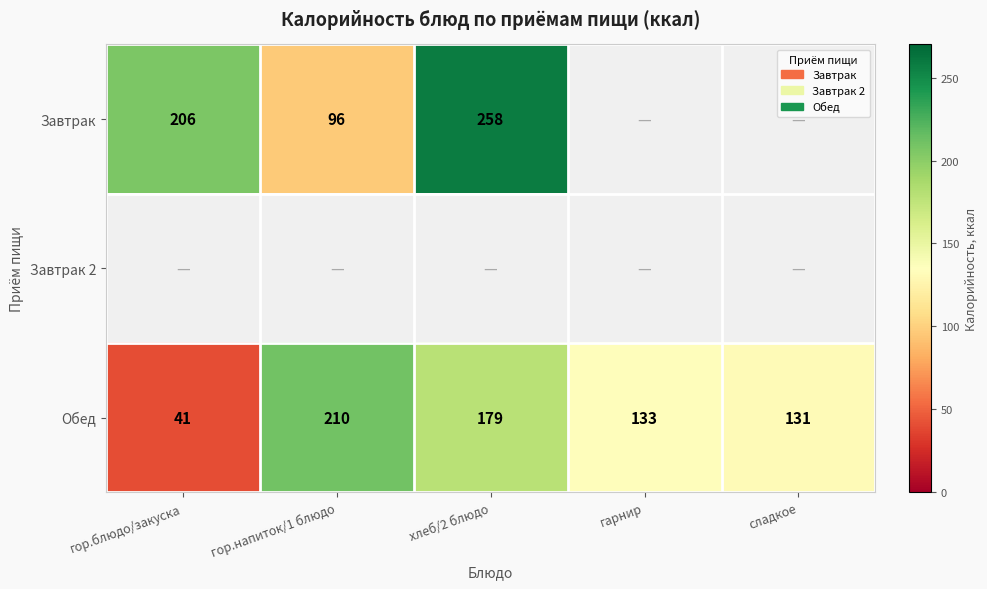

The value of Завтрак at хлеб/2 блюдо is 258. True or false?

True